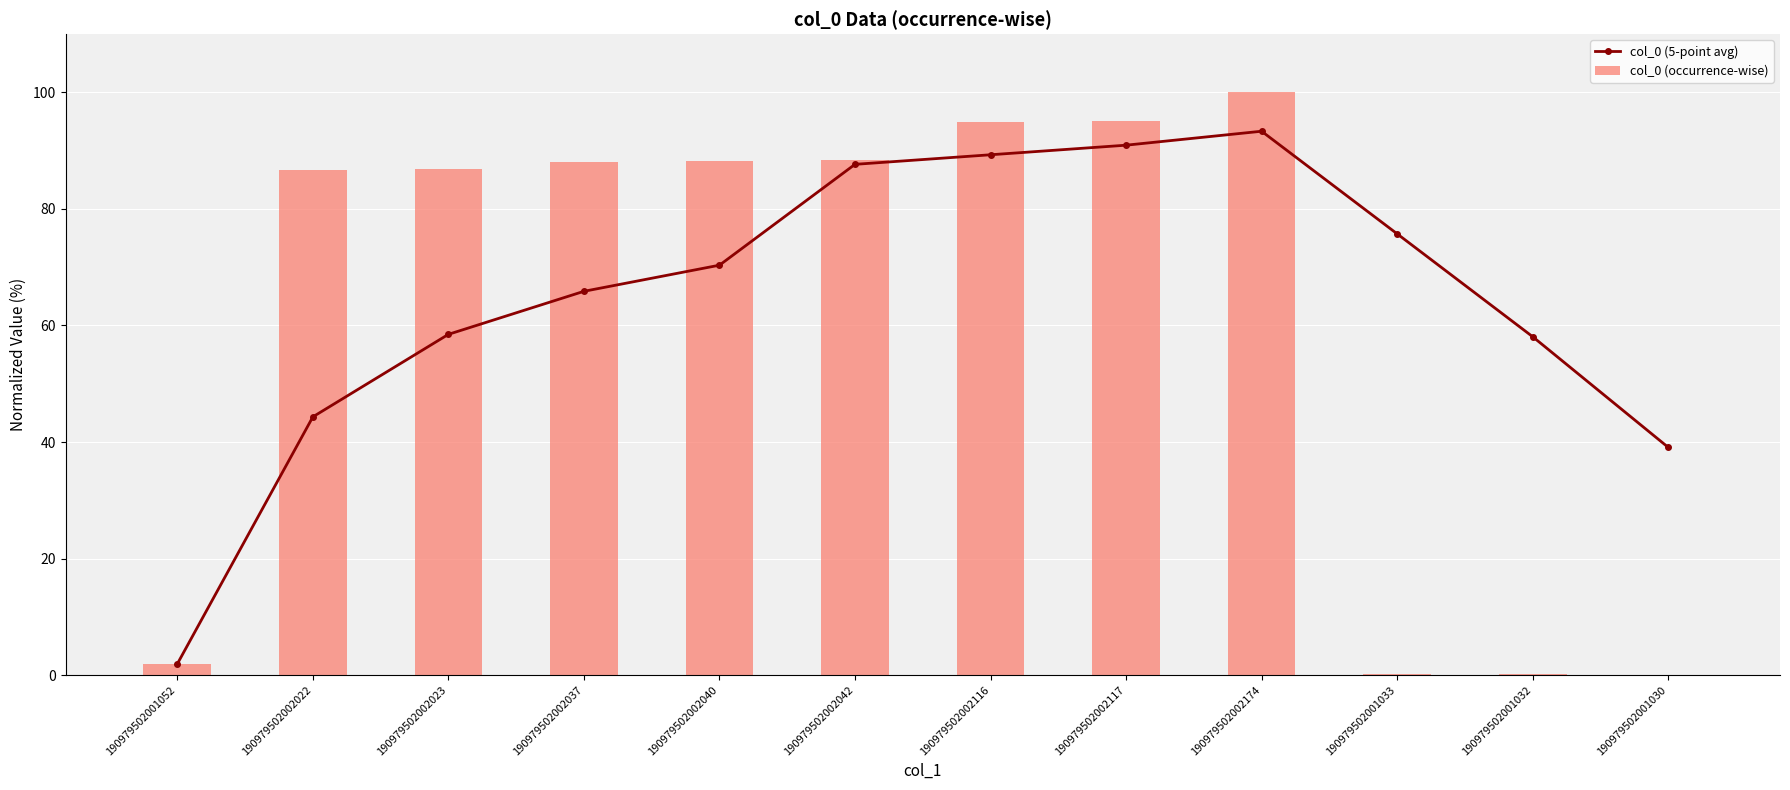

List the series in order of their overall mean, lowest first.

col_0 (occurrence-wise), col_0 (5-point avg)